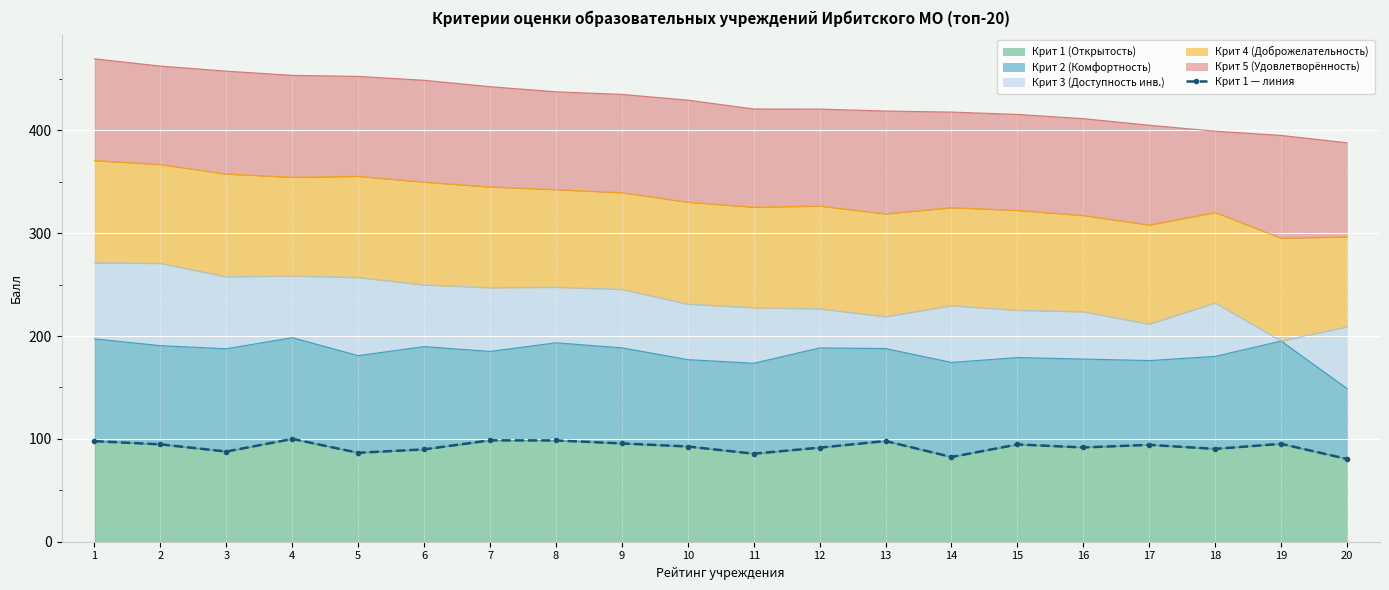

What is the sum of all values?

1845.7